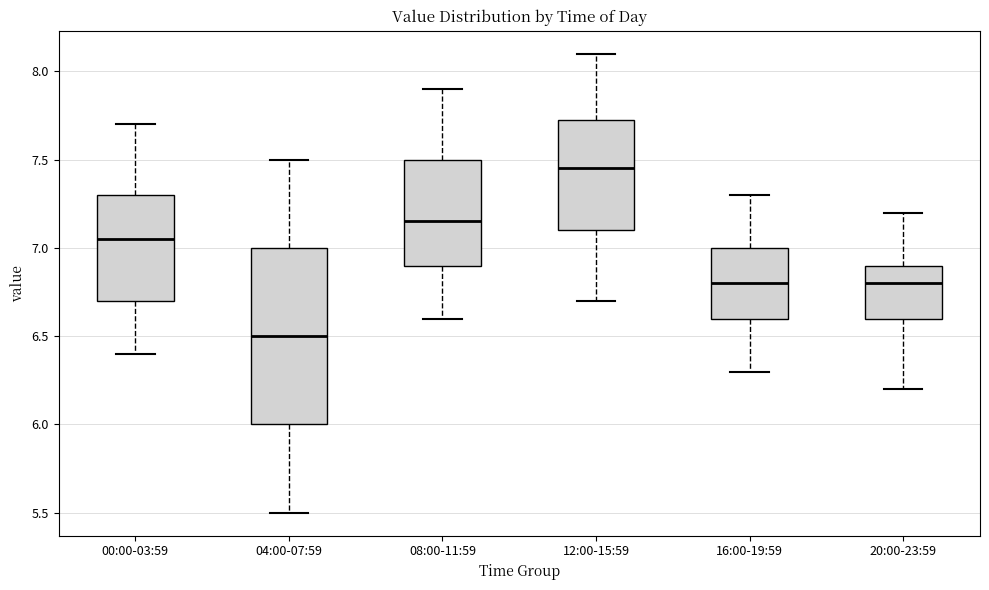

Where does the upper whisker of the box for 16:00-19:59 end on the y-axis? The values are not printed on the chart, so give them approximately, as read against the axis.

7.30